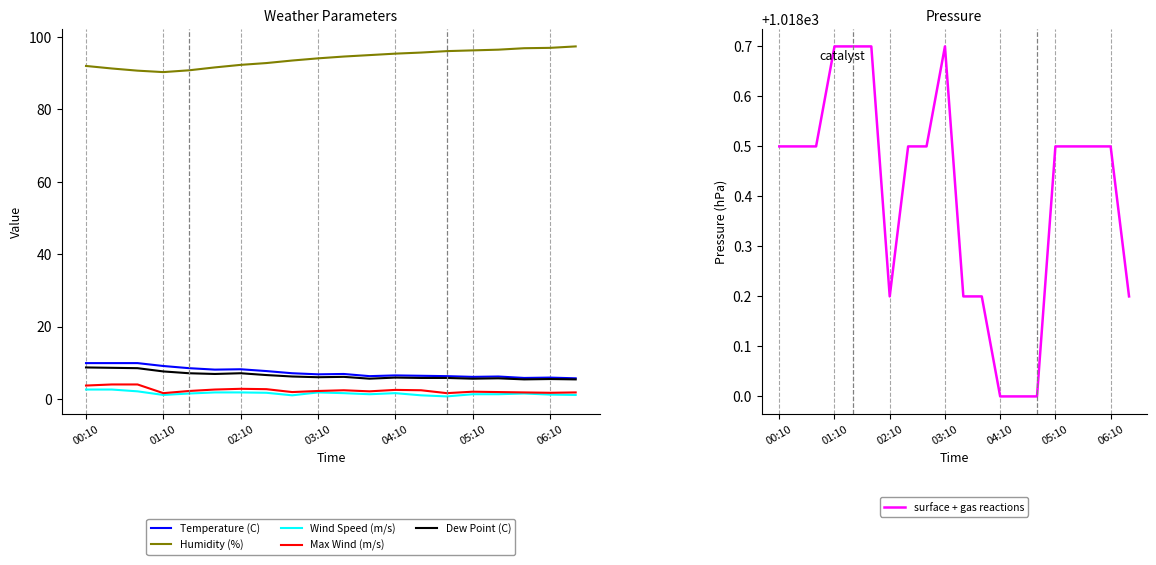

How many categories are shown in the chart?

20